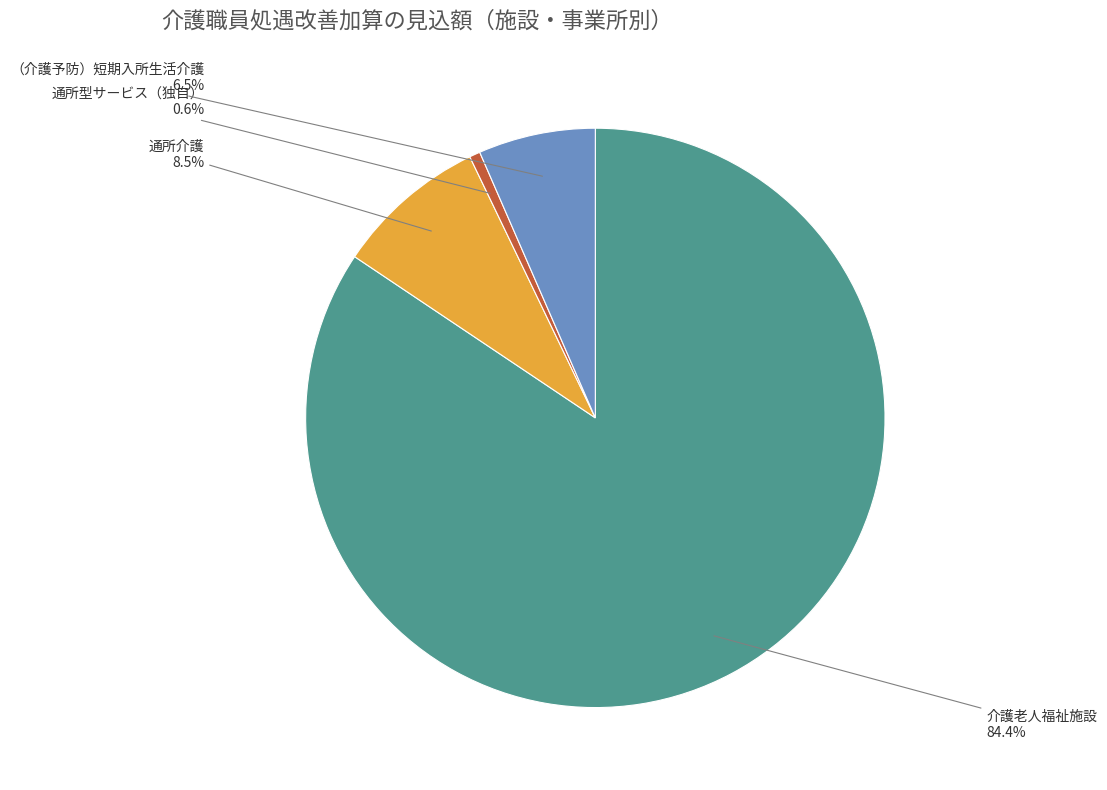

True or false: 通所型サービス（独自） accounts for 14% of the total.

False